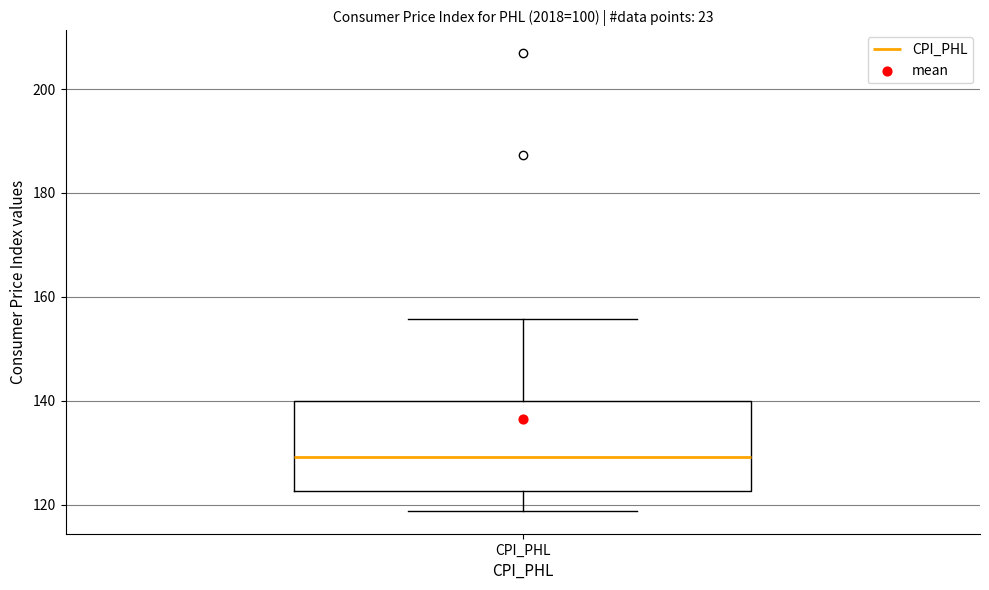

Transcribe this box plot: give where the median line is, the range the box spans, and where the two whiskers end, as read against the y-axis. The values are not printed on the chart, so give them approximately, as read against the axis.

median 130, box 122 to 140, whiskers 118 to 156